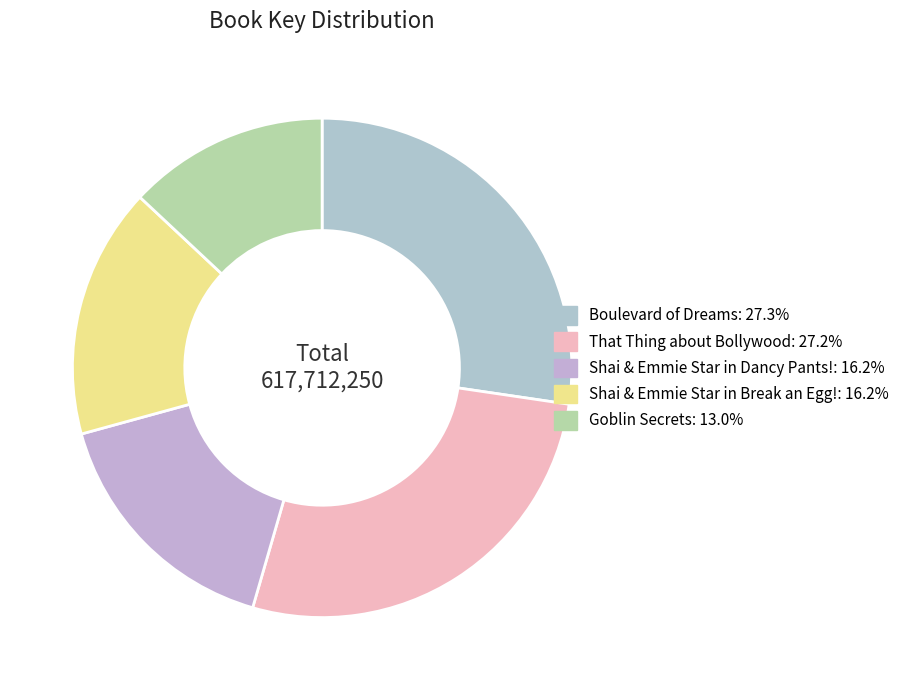

True or false: That Thing about Bollywood accounts for 35% of the total.

False